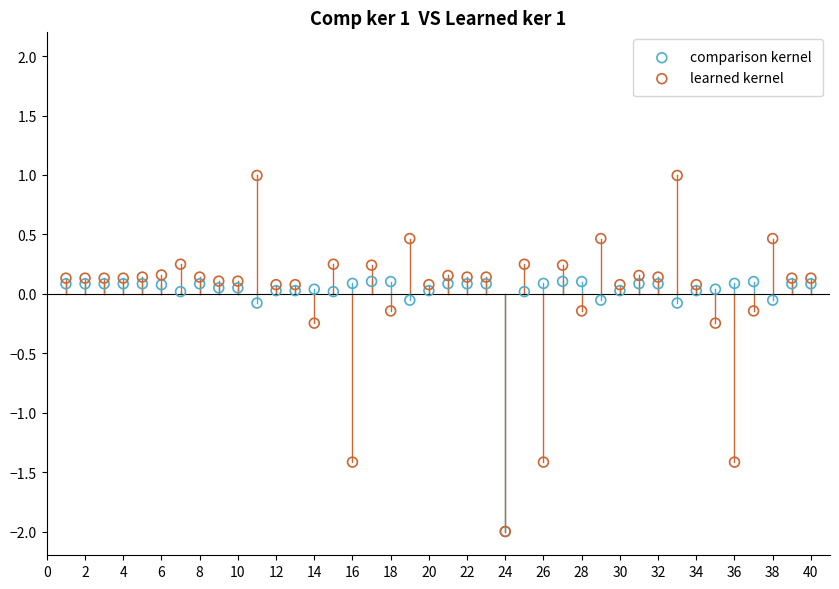

What are all the series names shown in the legend?

comparison kernel, learned kernel